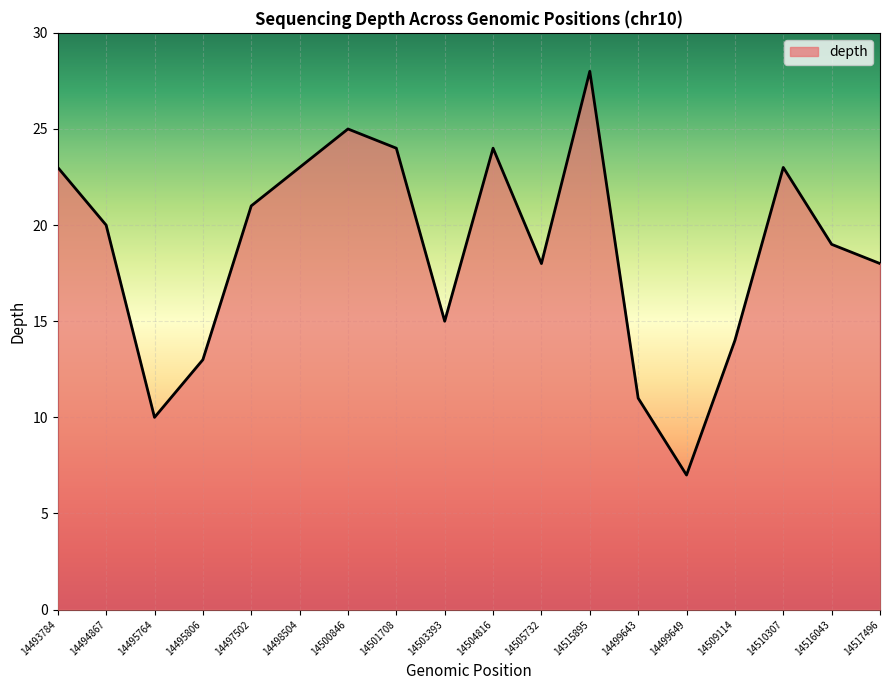

How many values are below 20?

9